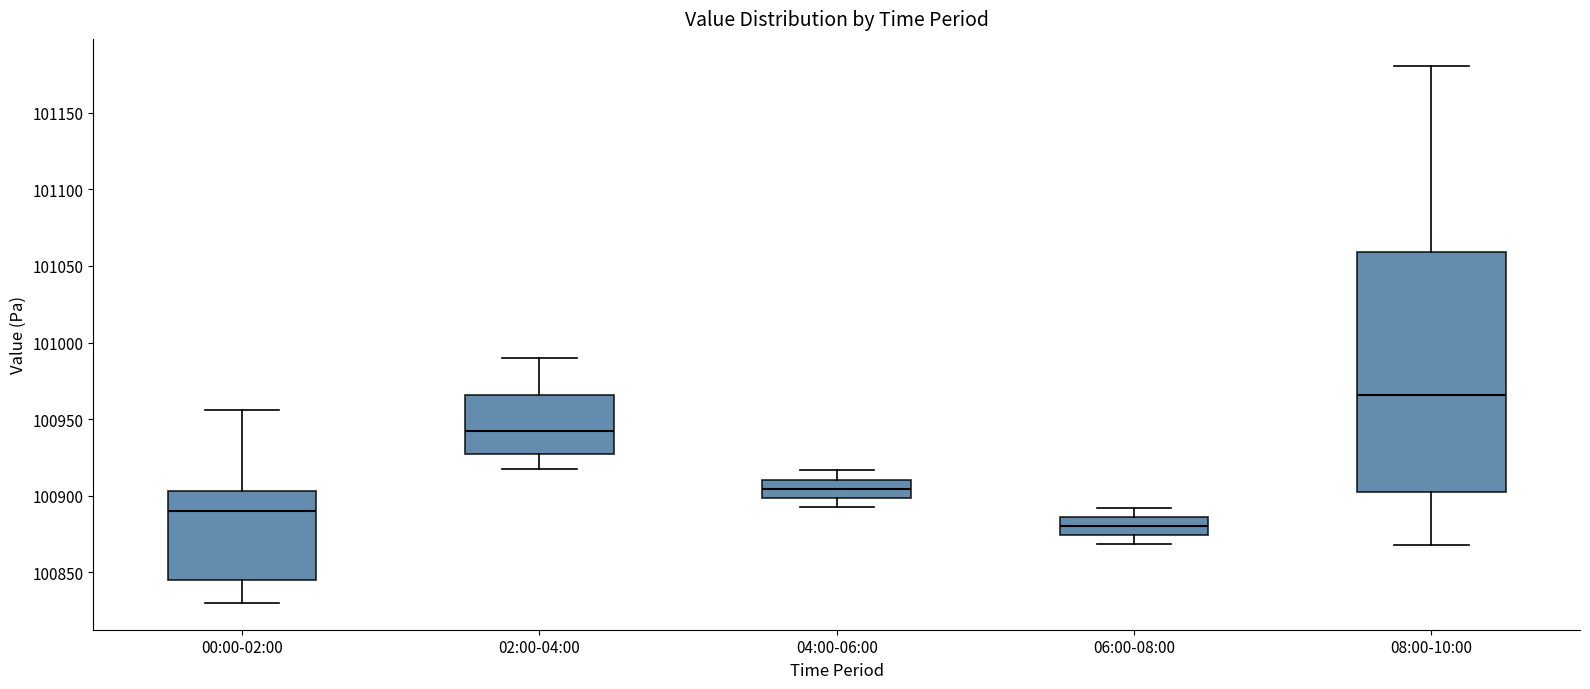

Where does the lower whisker of the box for 04:00-06:00 end on the y-axis? The values are not printed on the chart, so give them approximately, as read against the axis.

100895